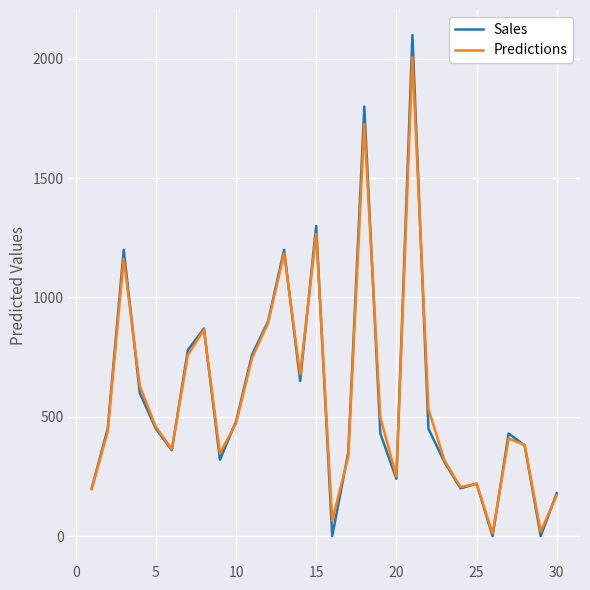

Which series has the widest spread of values?

Sales